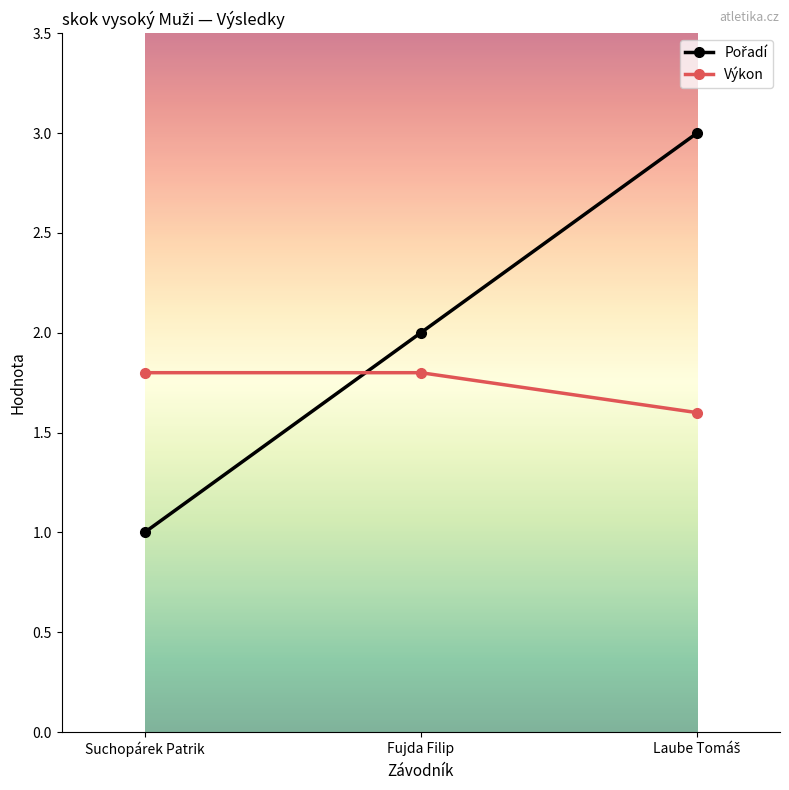

What is the sum of the Výkon values at Fujda Filip and Suchopárek Patrik?

3.6